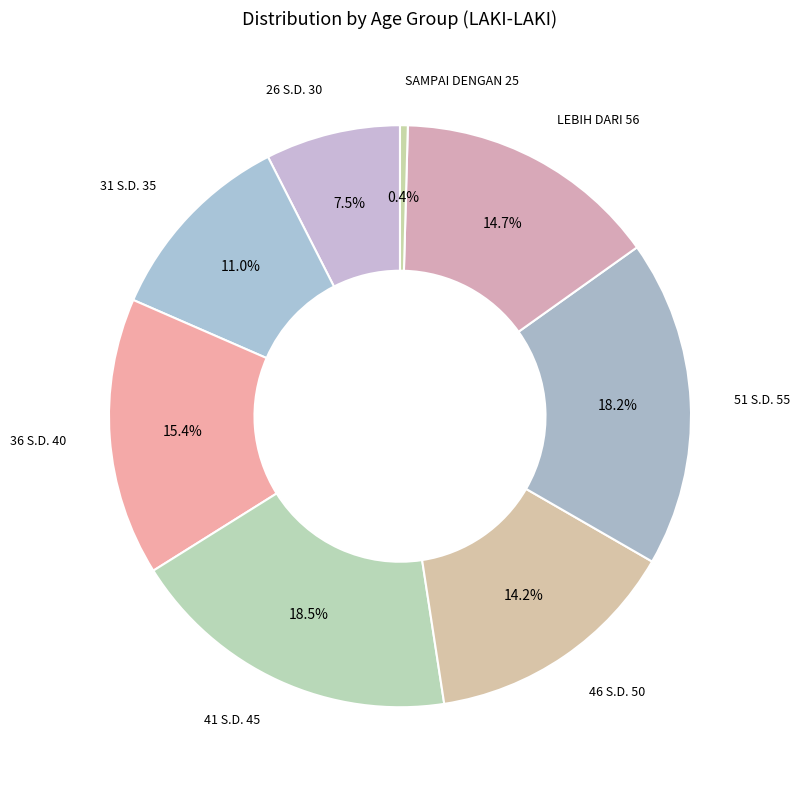

The 51 S.D. 55 slice represents 18% of the pie. True or false?

True